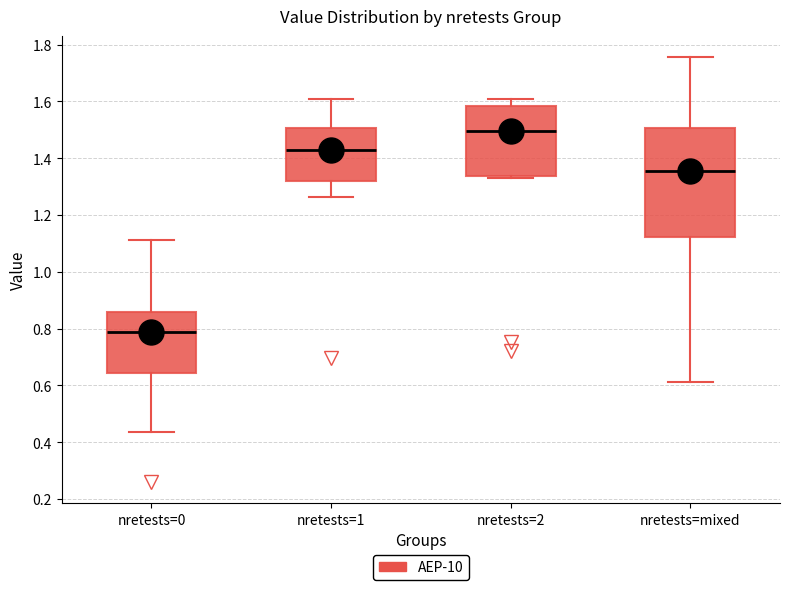

Where does the upper whisker of the box for nretests=0 end on the y-axis? The values are not printed on the chart, so give them approximately, as read against the axis.

1.12